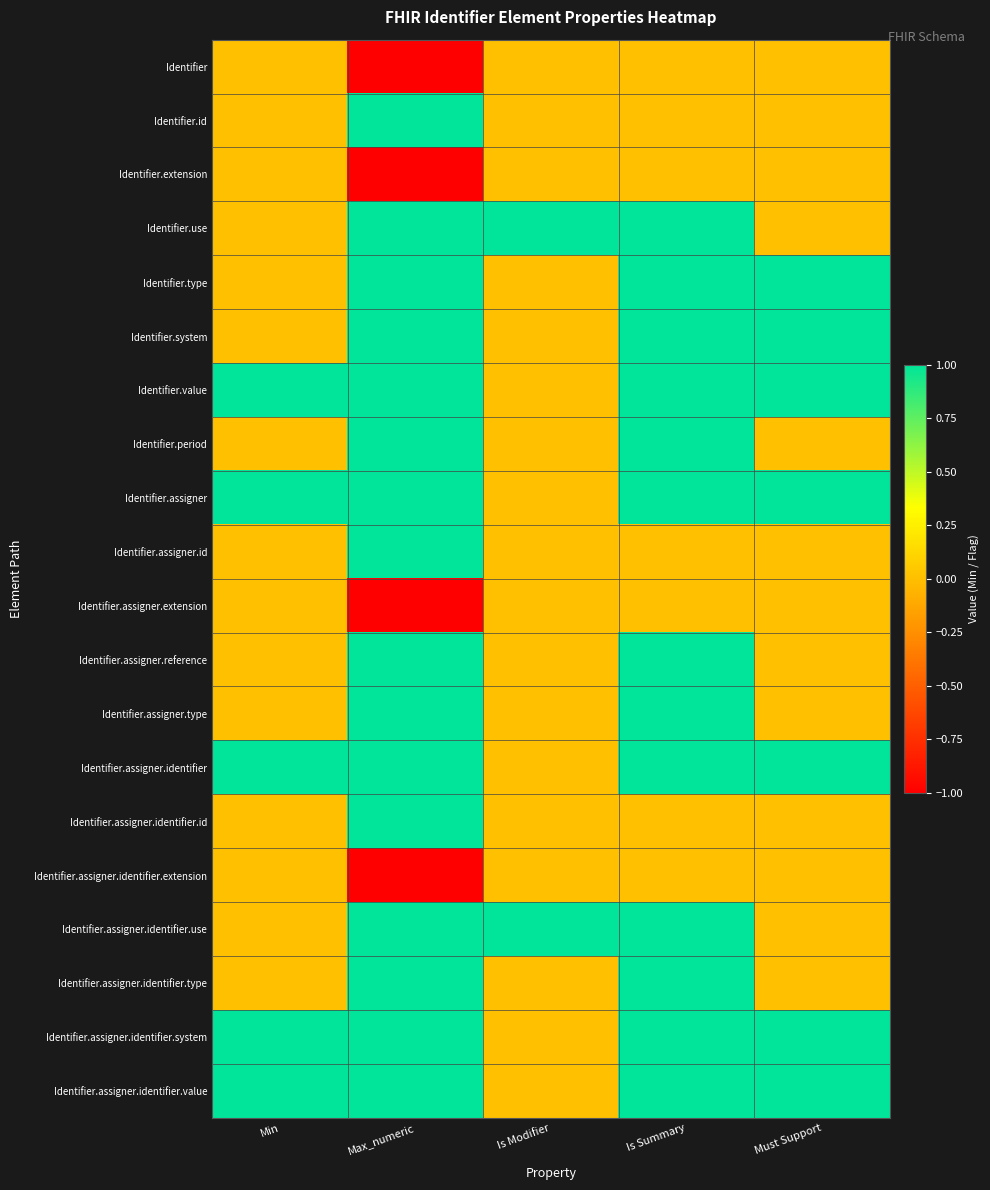

Reading left to right, what are all the values shown in this chart?

Identifier: Min=0	Max_numeric=-1	Is Modifier=0	Is Summary=0	Must Support=0
Identifier.id: Min=0	Max_numeric=1	Is Modifier=0	Is Summary=0	Must Support=0
Identifier.extension: Min=0	Max_numeric=-1	Is Modifier=0	Is Summary=0	Must Support=0
Identifier.use: Min=0	Max_numeric=1	Is Modifier=1	Is Summary=1	Must Support=0
Identifier.type: Min=0	Max_numeric=1	Is Modifier=0	Is Summary=1	Must Support=1
Identifier.system: Min=0	Max_numeric=1	Is Modifier=0	Is Summary=1	Must Support=1
Identifier.value: Min=1	Max_numeric=1	Is Modifier=0	Is Summary=1	Must Support=1
Identifier.period: Min=0	Max_numeric=1	Is Modifier=0	Is Summary=1	Must Support=0
Identifier.assigner: Min=1	Max_numeric=1	Is Modifier=0	Is Summary=1	Must Support=1
Identifier.assigner.id: Min=0	Max_numeric=1	Is Modifier=0	Is Summary=0	Must Support=0
Identifier.assigner.extension: Min=0	Max_numeric=-1	Is Modifier=0	Is Summary=0	Must Support=0
Identifier.assigner.reference: Min=0	Max_numeric=1	Is Modifier=0	Is Summary=1	Must Support=0
Identifier.assigner.type: Min=0	Max_numeric=1	Is Modifier=0	Is Summary=1	Must Support=0
Identifier.assigner.identifier: Min=1	Max_numeric=1	Is Modifier=0	Is Summary=1	Must Support=1
Identifier.assigner.identifier.id: Min=0	Max_numeric=1	Is Modifier=0	Is Summary=0	Must Support=0
Identifier.assigner.identifier.extension: Min=0	Max_numeric=-1	Is Modifier=0	Is Summary=0	Must Support=0
Identifier.assigner.identifier.use: Min=0	Max_numeric=1	Is Modifier=1	Is Summary=1	Must Support=0
Identifier.assigner.identifier.type: Min=0	Max_numeric=1	Is Modifier=0	Is Summary=1	Must Support=0
Identifier.assigner.identifier.system: Min=1	Max_numeric=1	Is Modifier=0	Is Summary=1	Must Support=1
Identifier.assigner.identifier.value: Min=1	Max_numeric=1	Is Modifier=0	Is Summary=1	Must Support=1